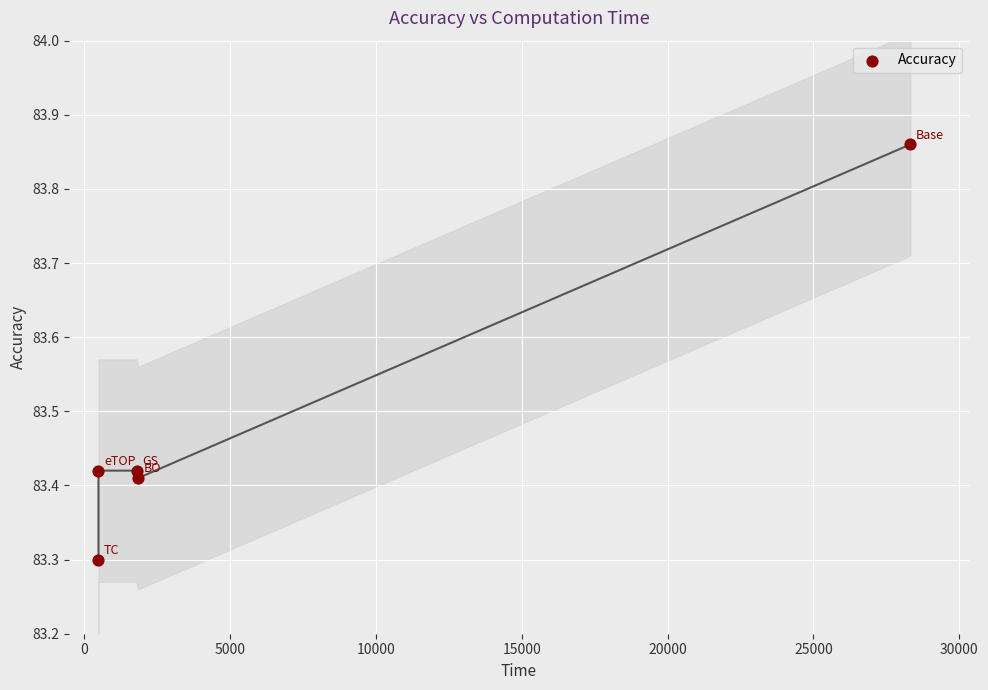

What is the average X value?

6596.8